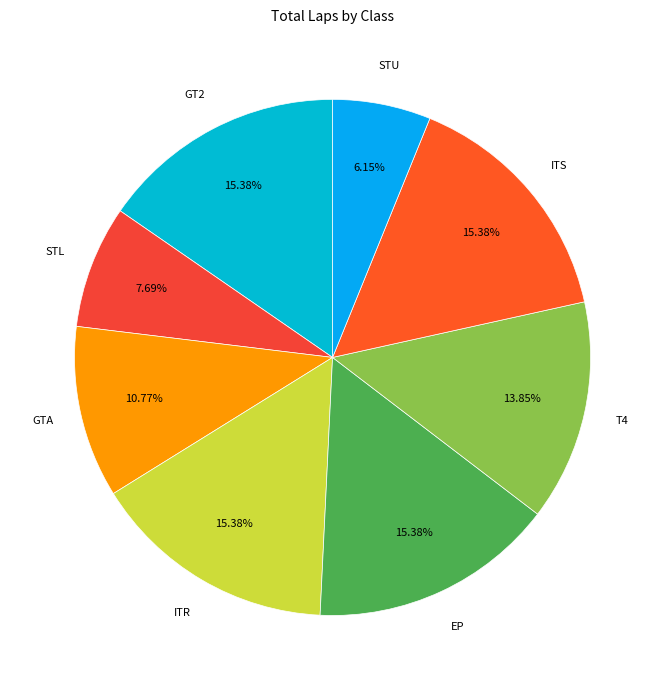

How many slices are in this pie chart?

8